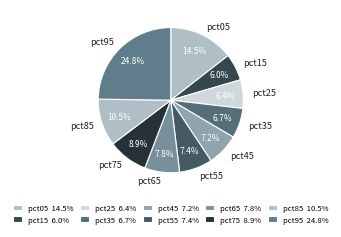

What percentage is the pct75 slice, to the nearest percent?

9%